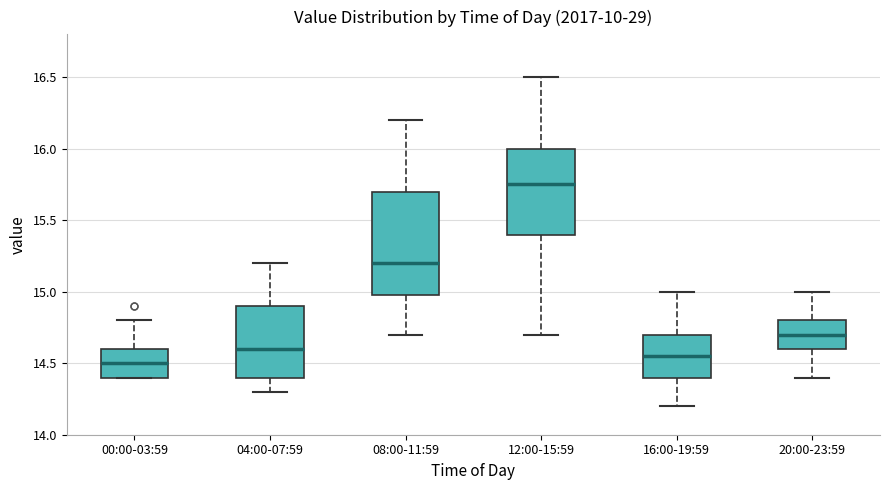

Which box's median line is the highest?

12:00-15:59